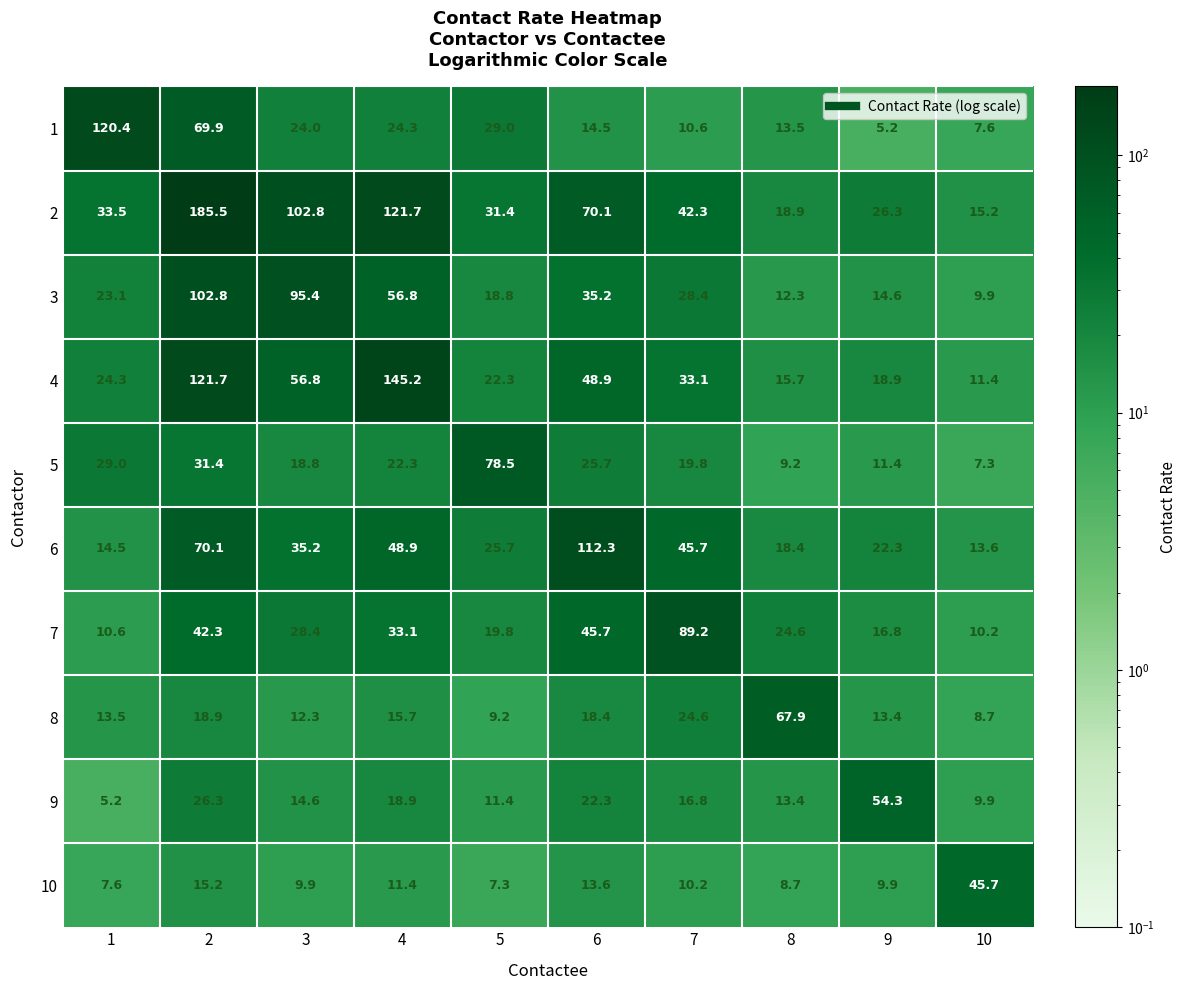

What is the maximum value shown in the chart?

185.5